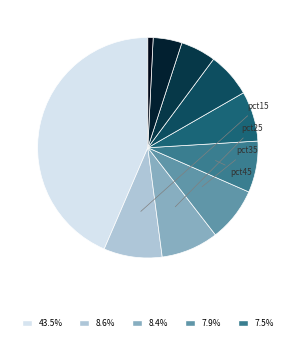

Rank the categories by value from highest to lowest.

pct05, pct15, pct25, pct35, pct45, pct55, pct65, pct75, pct85, pct95